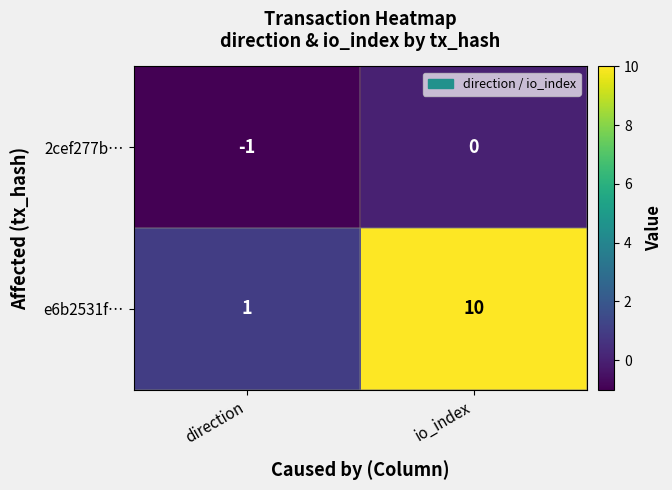

Count the number of categories in the chart.

2